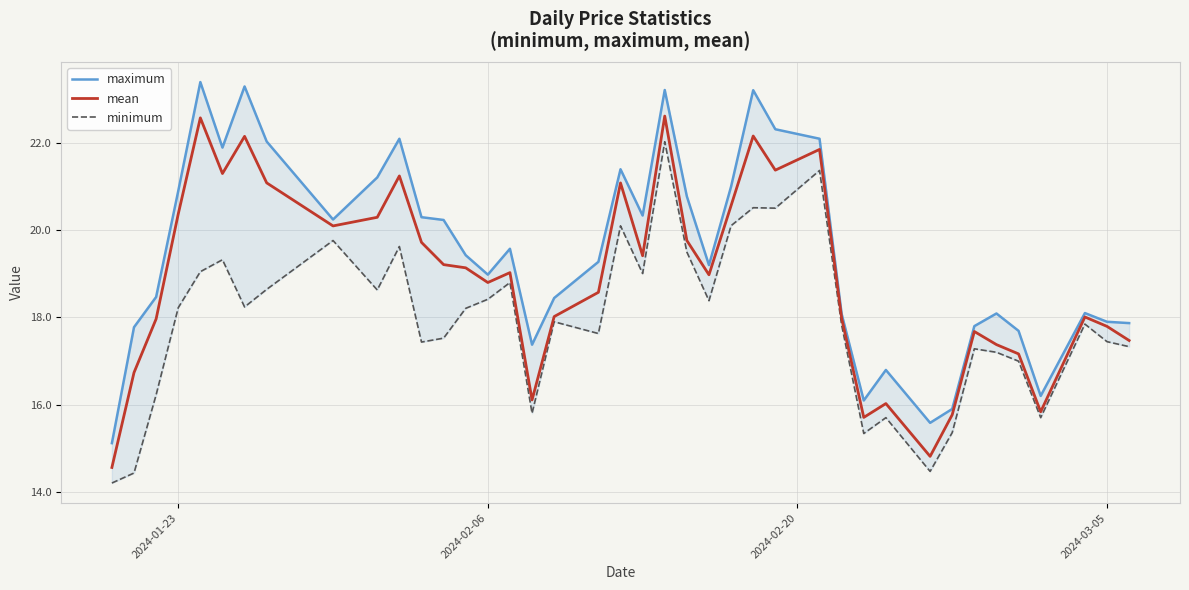

How many lines are shown in the chart?

3